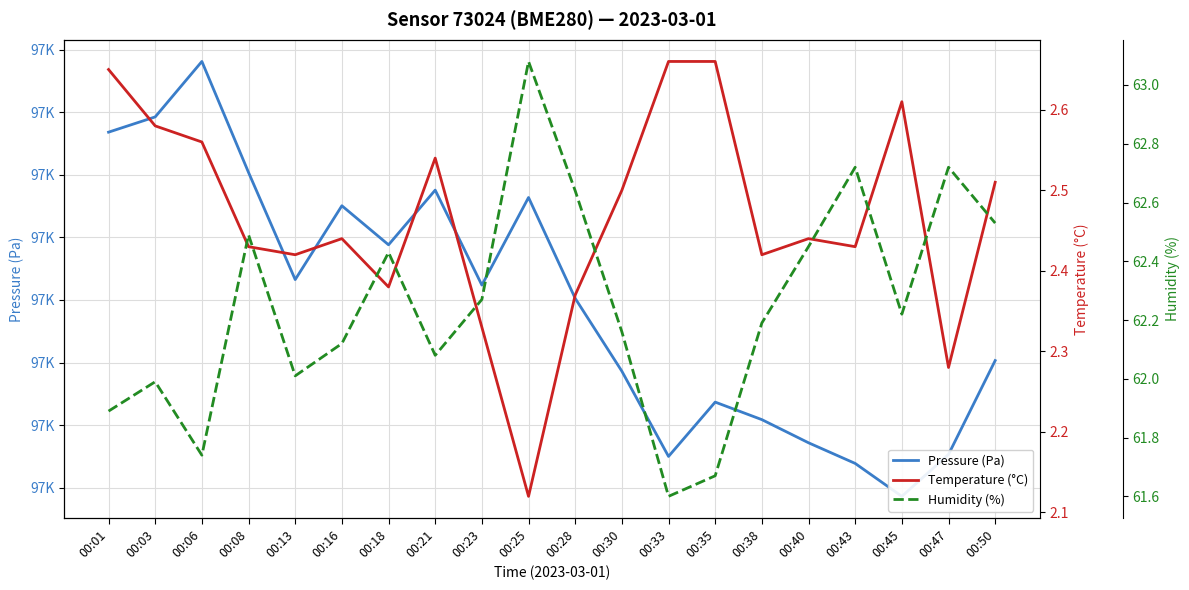

Between 00:38 and 00:45, which is larger?

00:38